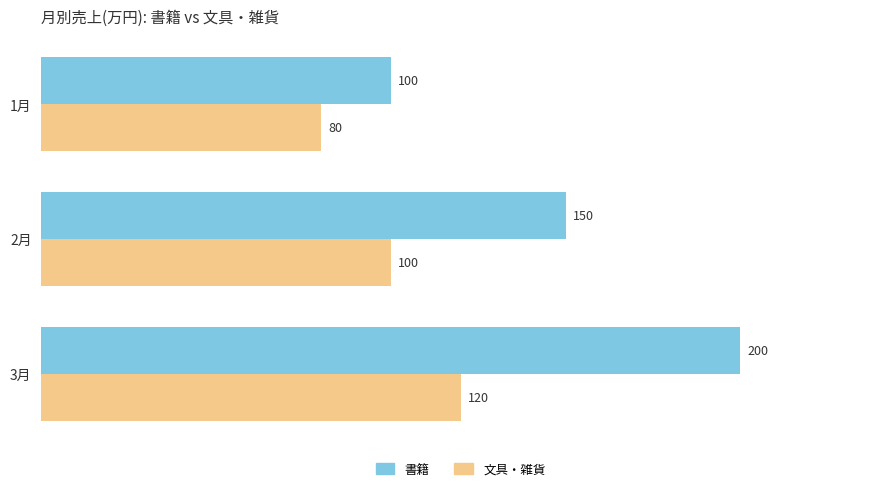

True or false: 書籍 has a value of 39 at 2月.

False